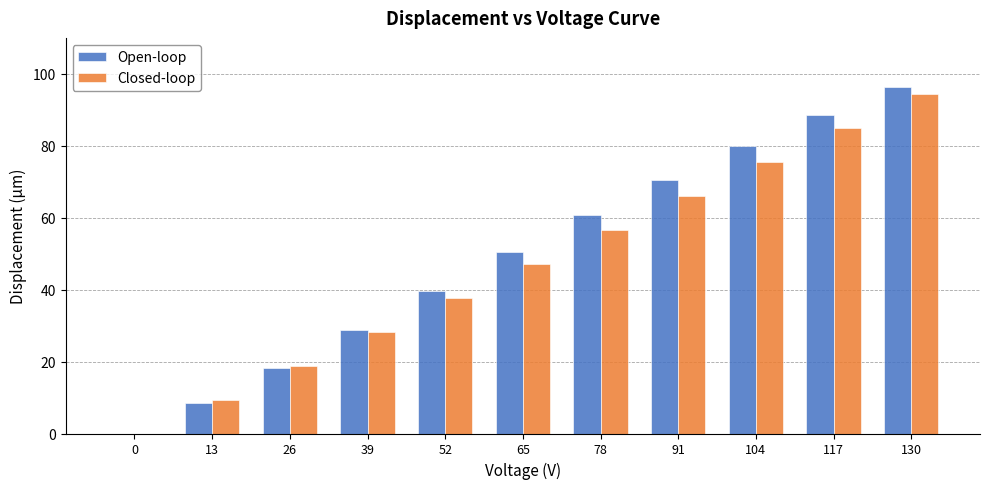

How many categories are shown in the chart?

11